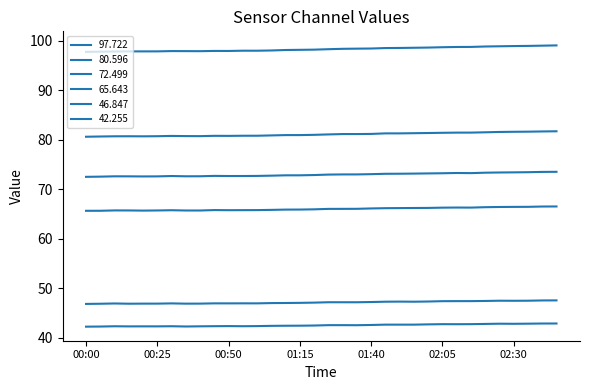

How many lines are shown in the chart?

6